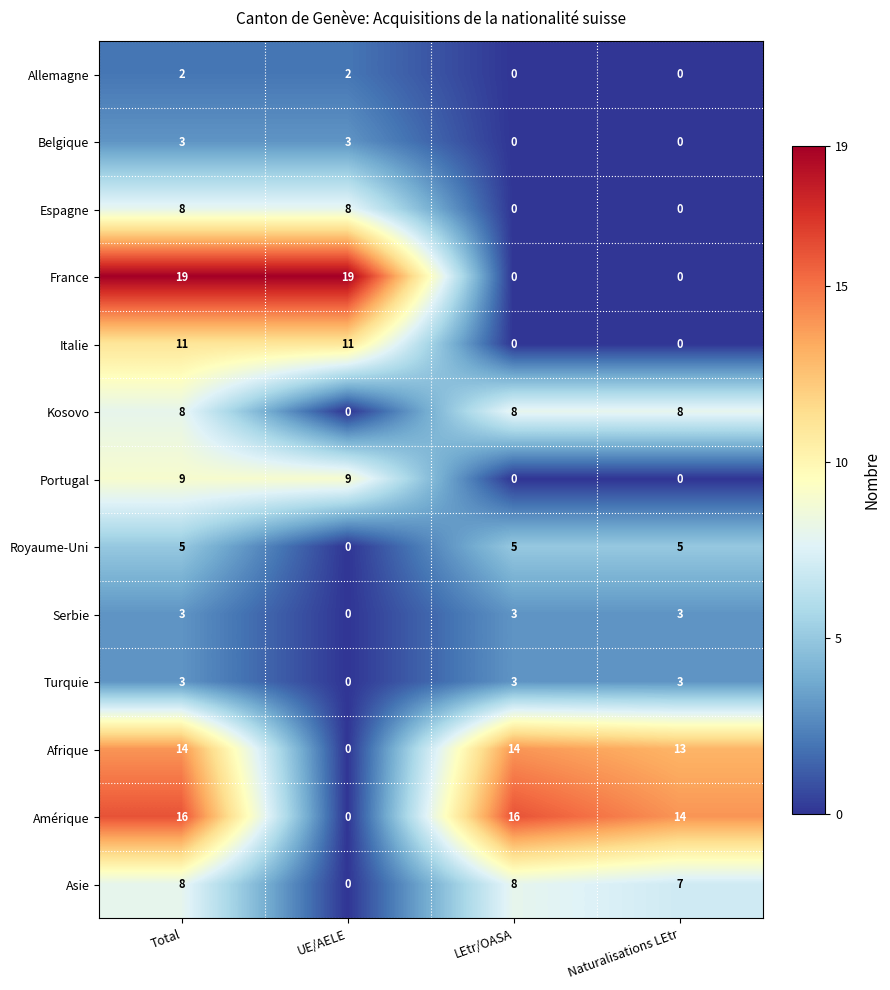

The Kosovo series shows 8 at Total. True or false?

True